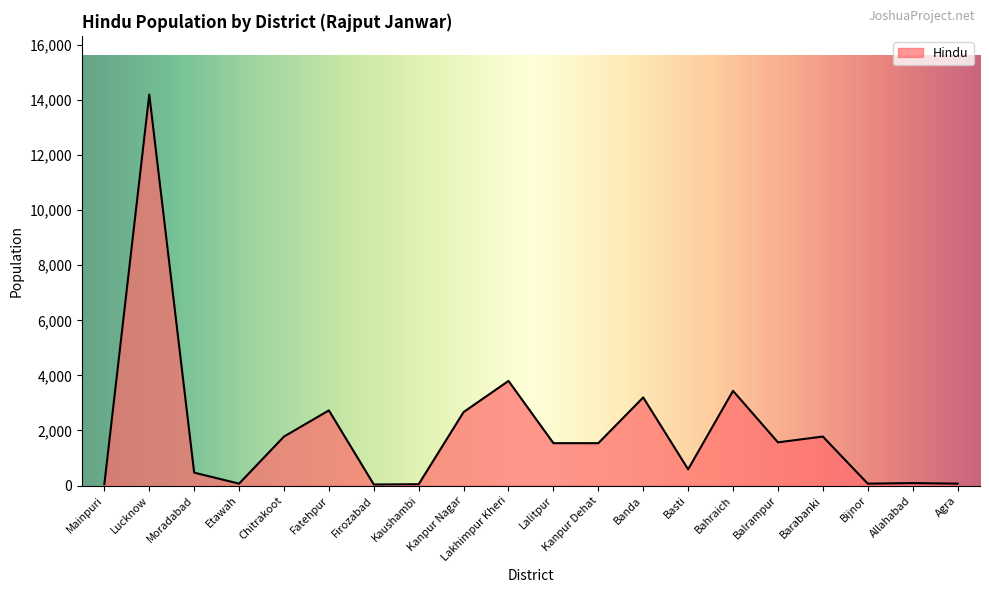

How many values are below 1540?

9